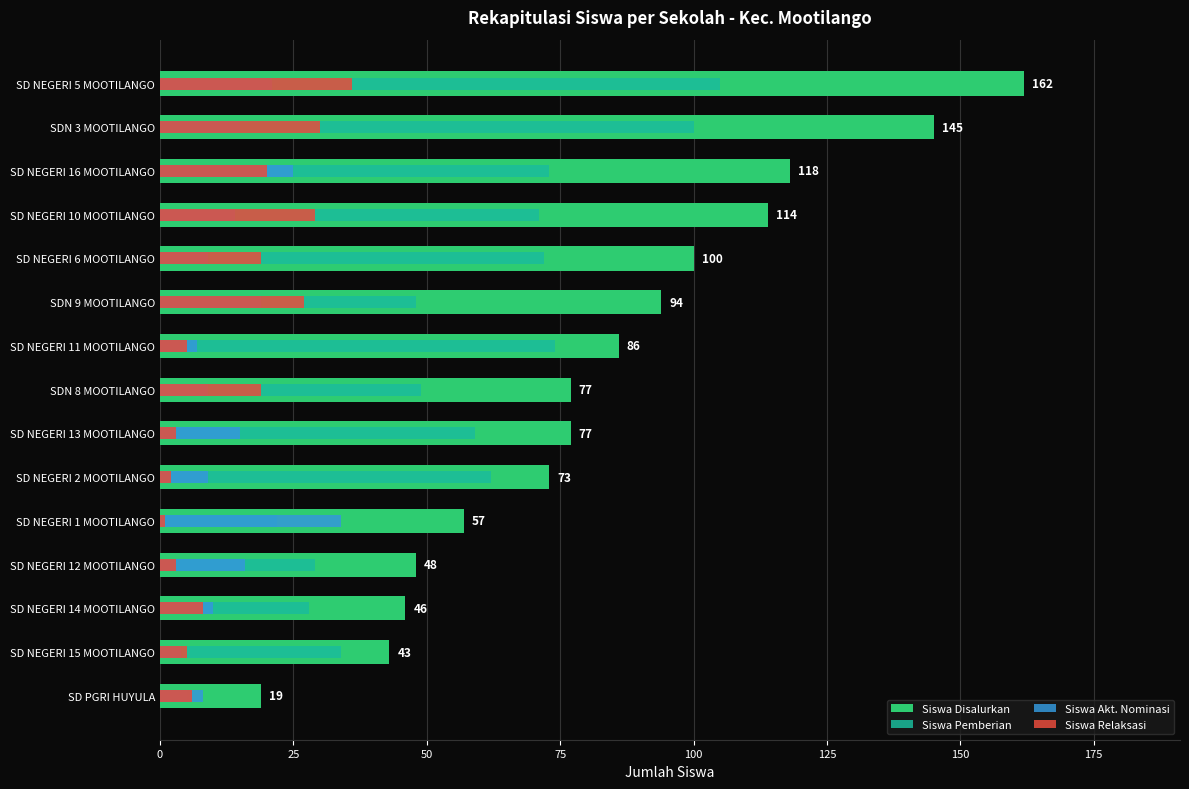

Reading left to right, list all the values displayed in this chart.

Siswa Disalurkan: 19	43	46	48	57	73	77	77	86	94	100	114	118	145	162
Siswa Pemberian: 5	34	28	29	22	62	59	49	74	48	72	71	73	100	105
Siswa Akt. Nominasi: 8	4	10	16	34	9	15	9	7	19	9	14	25	15	21
Siswa Relaksasi: 6	5	8	3	1	2	3	19	5	27	19	29	20	30	36